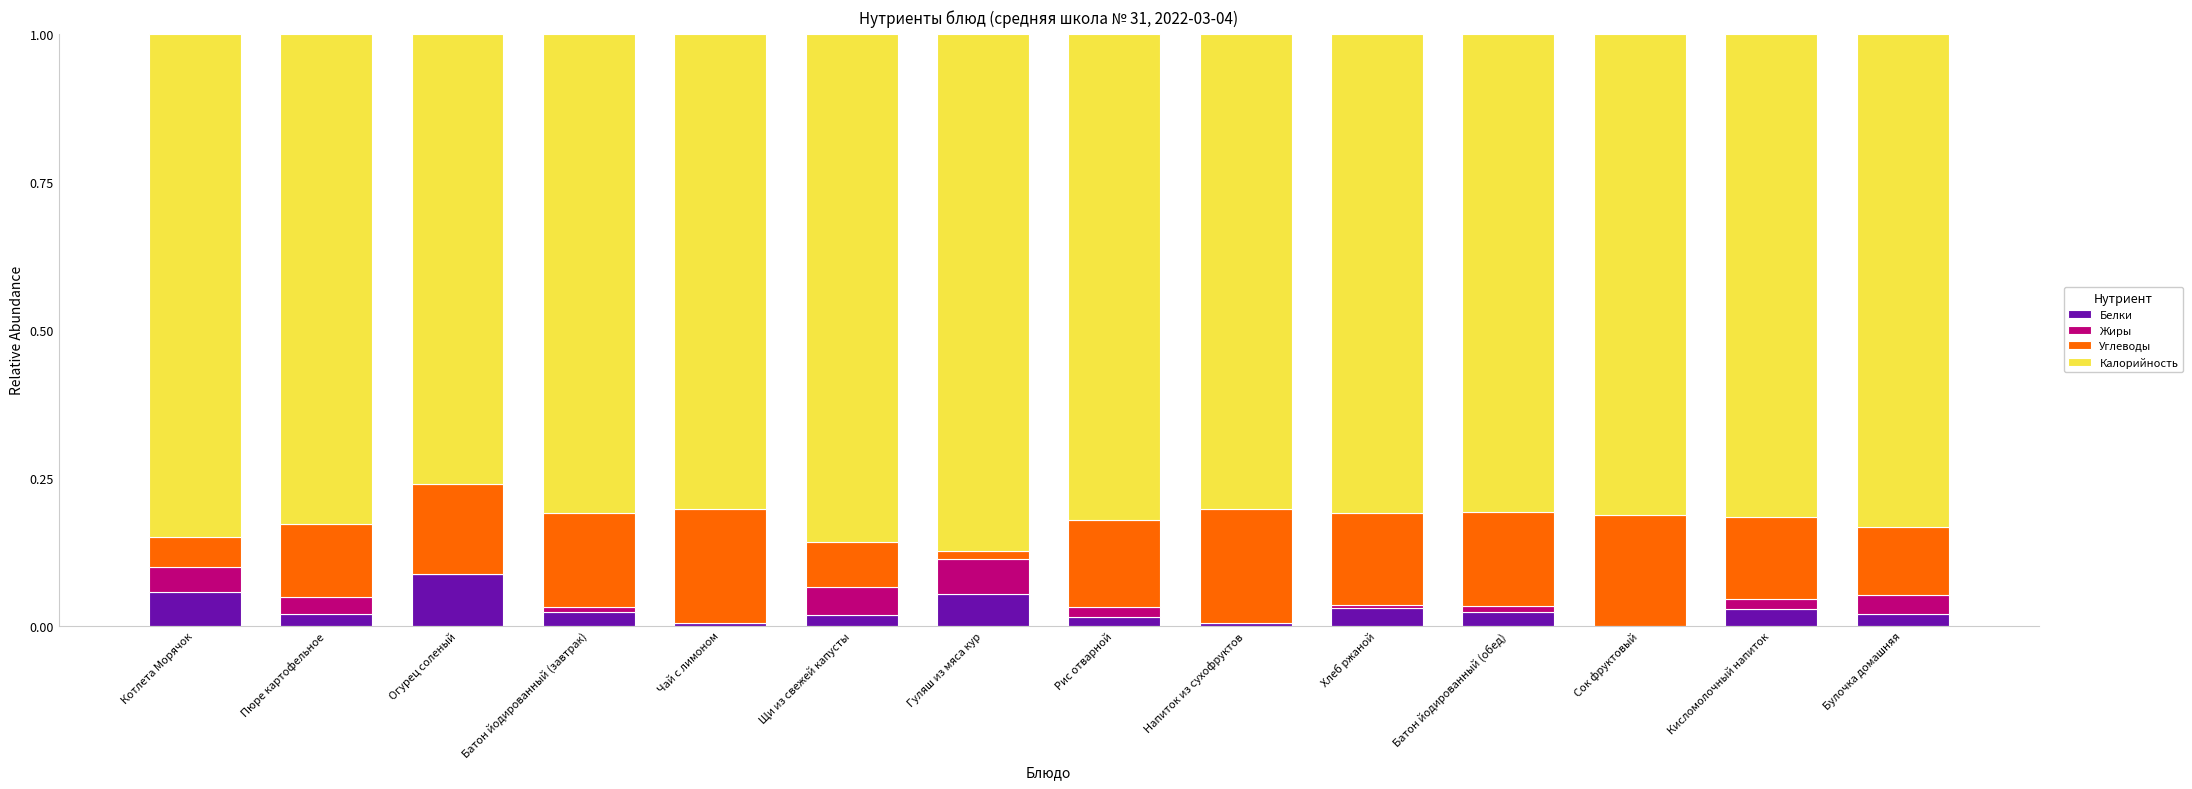

True or false: Белки has a value of 0.0 at Булочка домашняя.

True